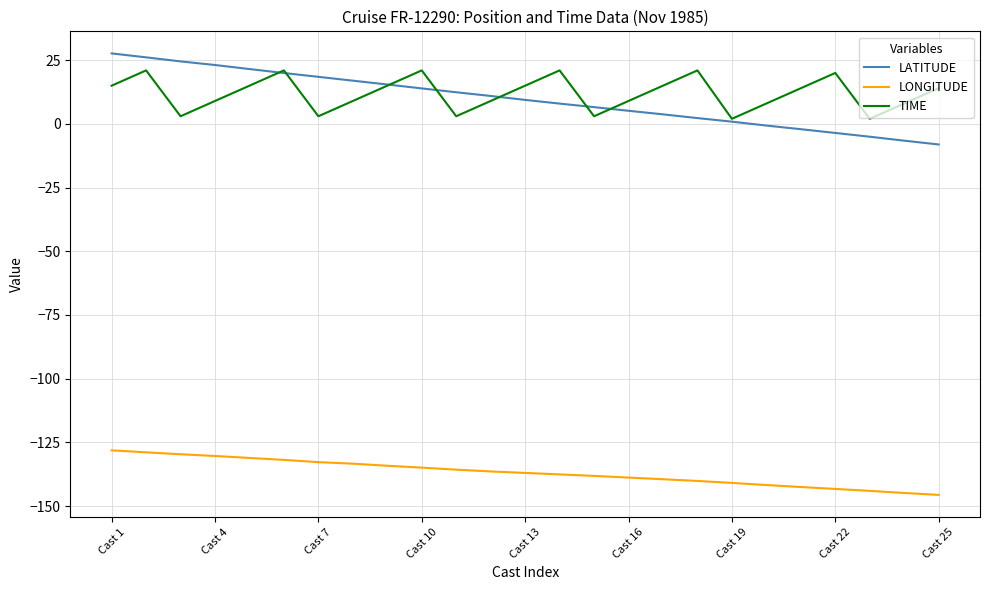

What is the highest value of the TIME series?

21.0